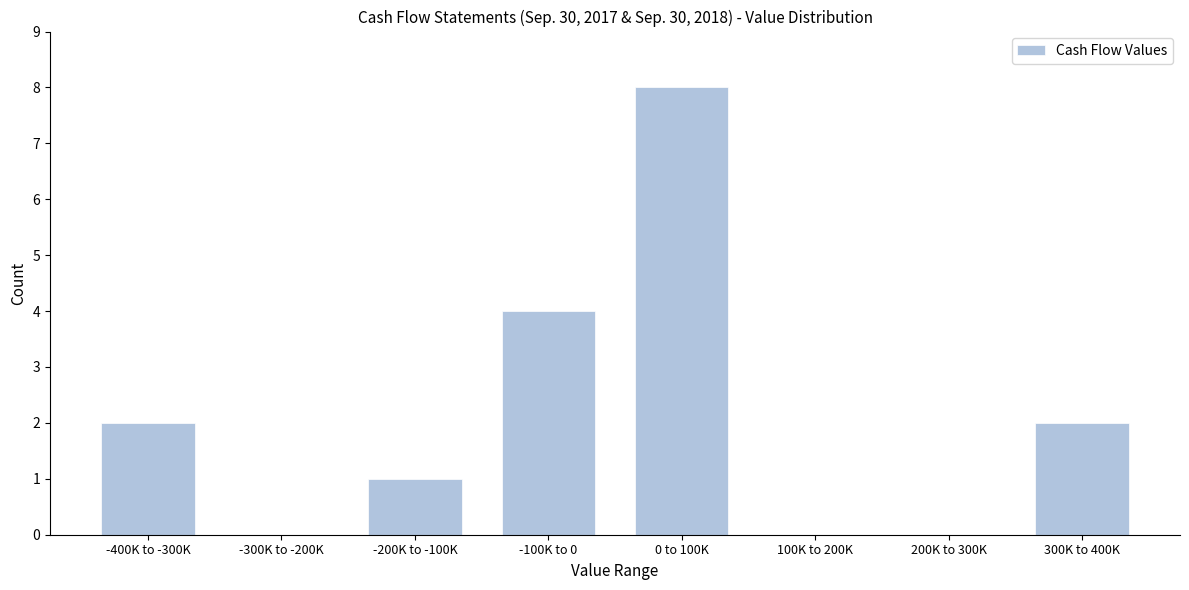

Reading left to right, list all the values displayed in this chart.

-400K to -300K=2	-300K to -200K=0	-200K to -100K=1	-100K to 0=4	0 to 100K=8	100K to 200K=0	200K to 300K=0	300K to 400K=2